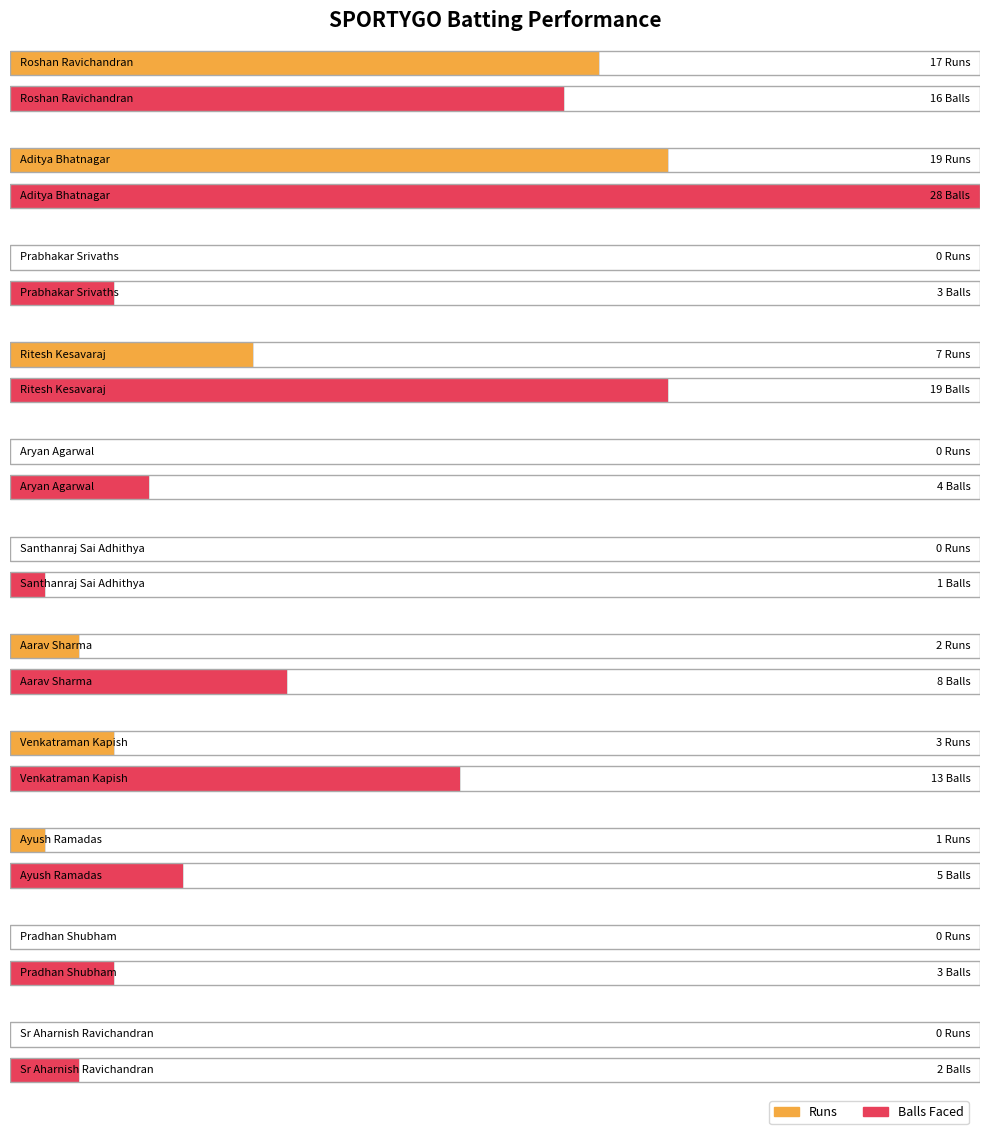

The value of Runs at Sr Aharnish Ravichandran is 6. True or false?

False